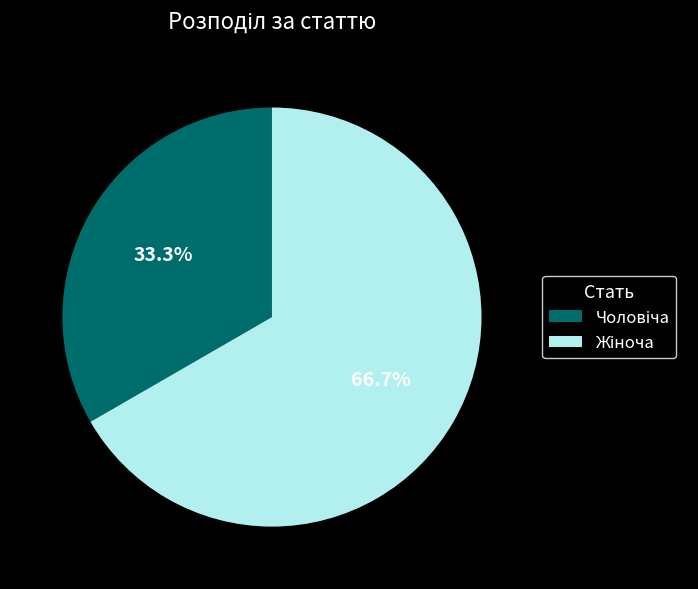

Is there a majority slice in this chart?

Yes